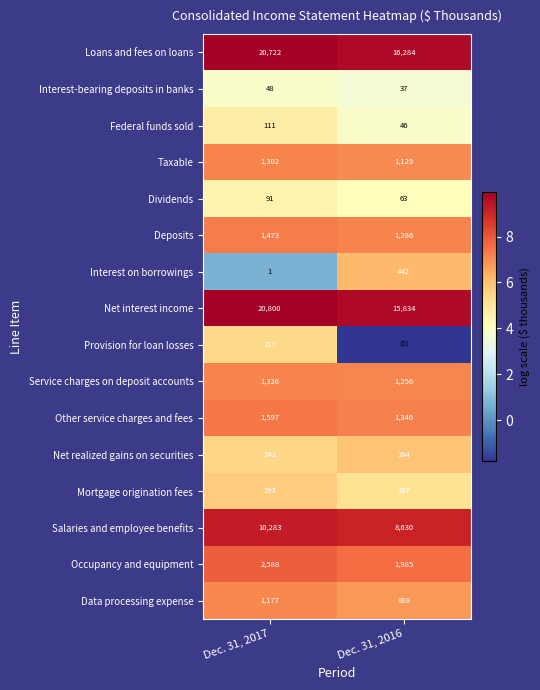

How many data points in Net realized gains on securities are less than 364?

1